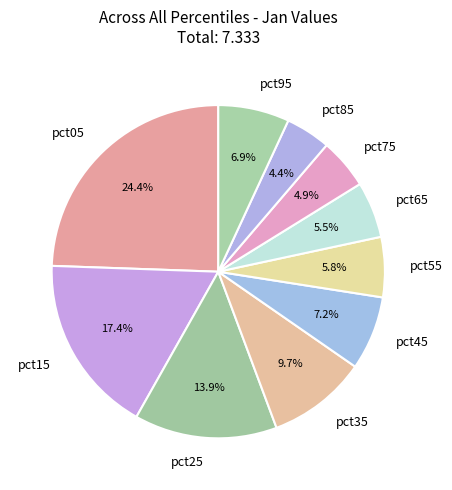

Between pct15 and pct05, which is larger?

pct05